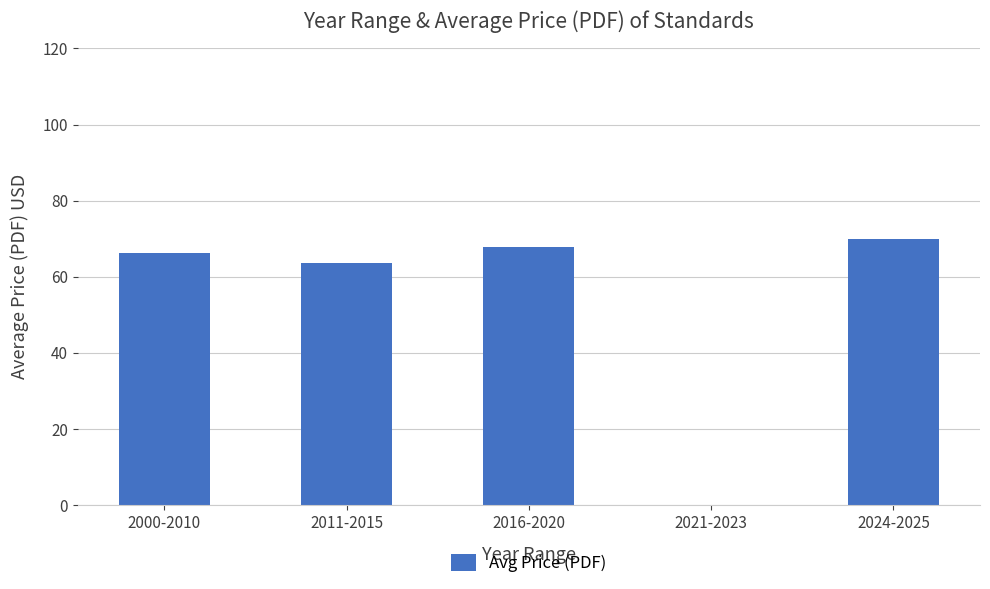

What is the sum of the values at 2016-2020 and 2021-2023?

67.9